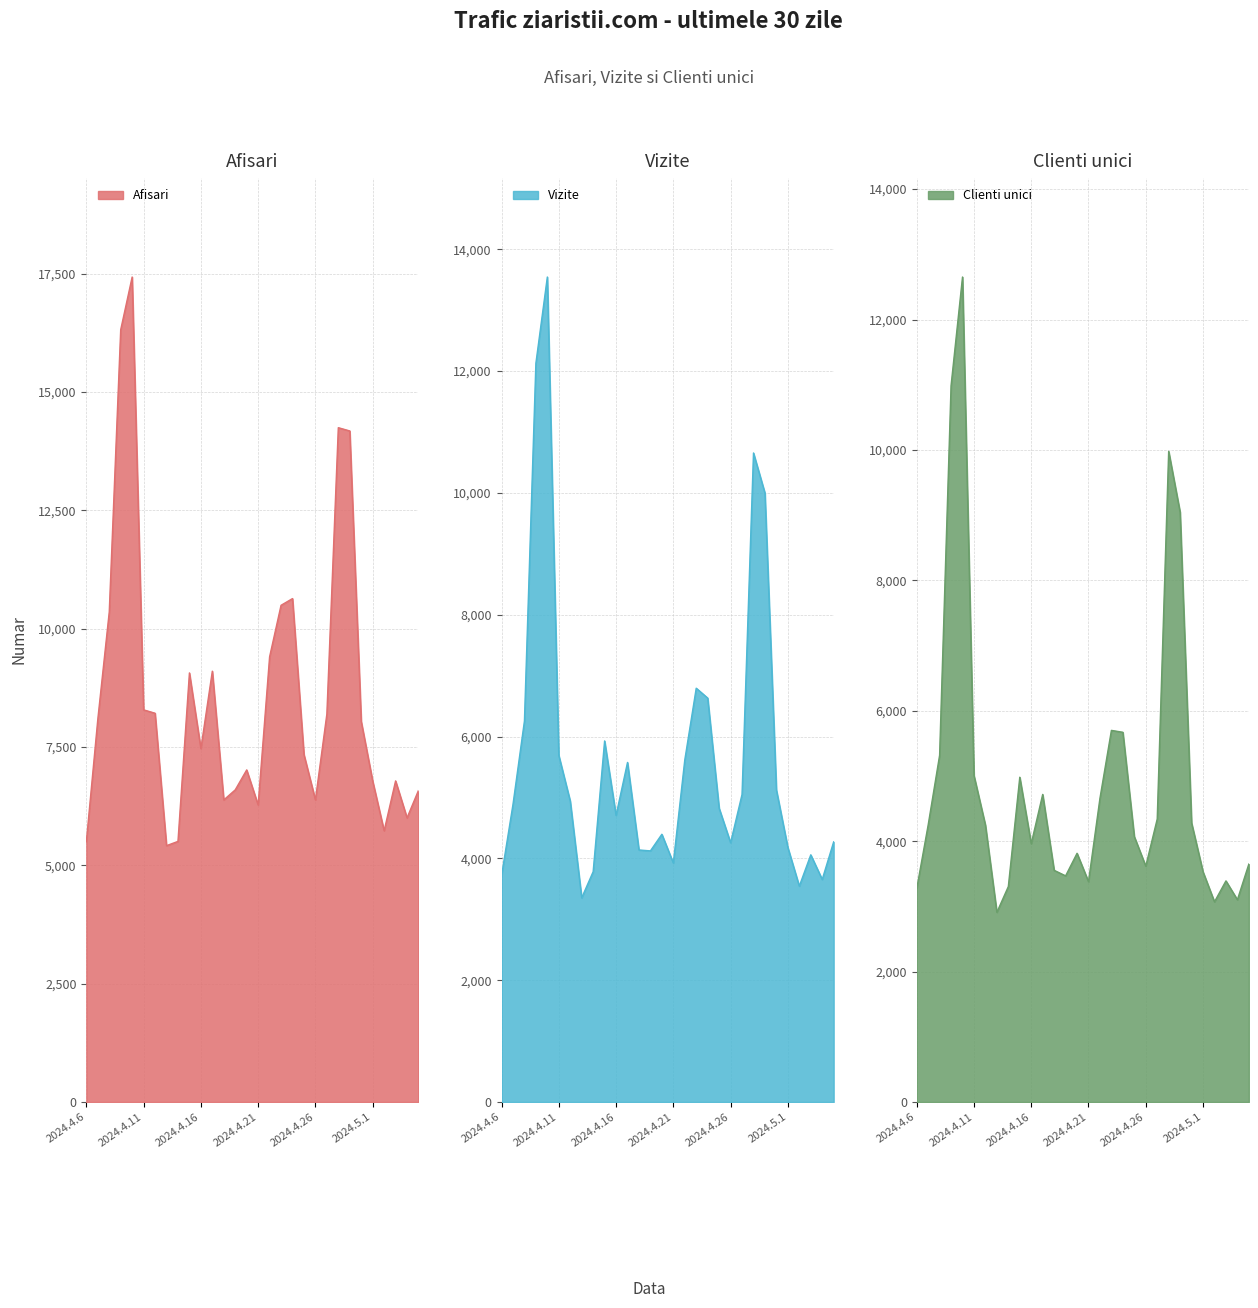

True or false: Clienti unici has more than 2 interior local peaks.

True